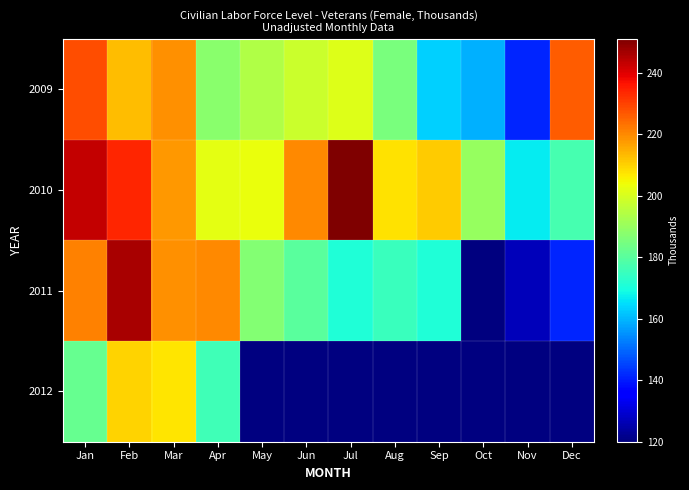

What is the average value of the 2009 series?

192.9